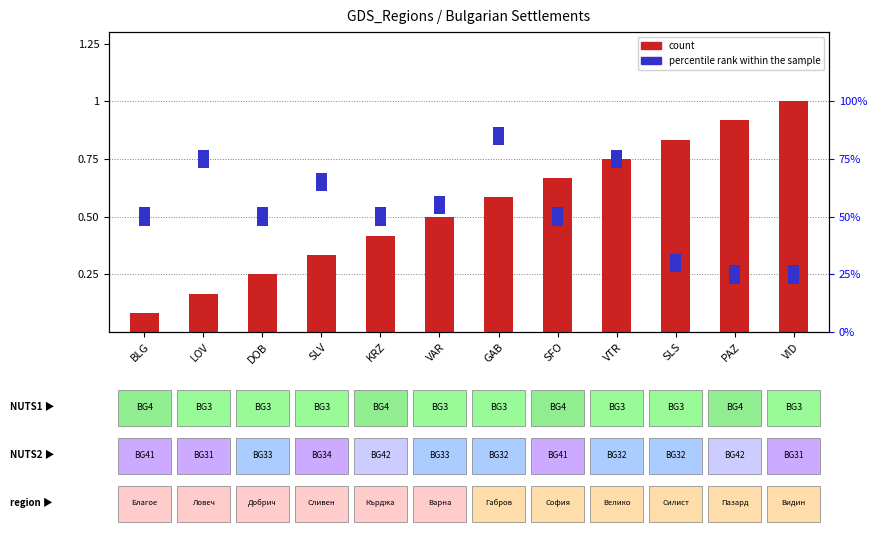

Between SLV and PAZ, which is larger?

PAZ